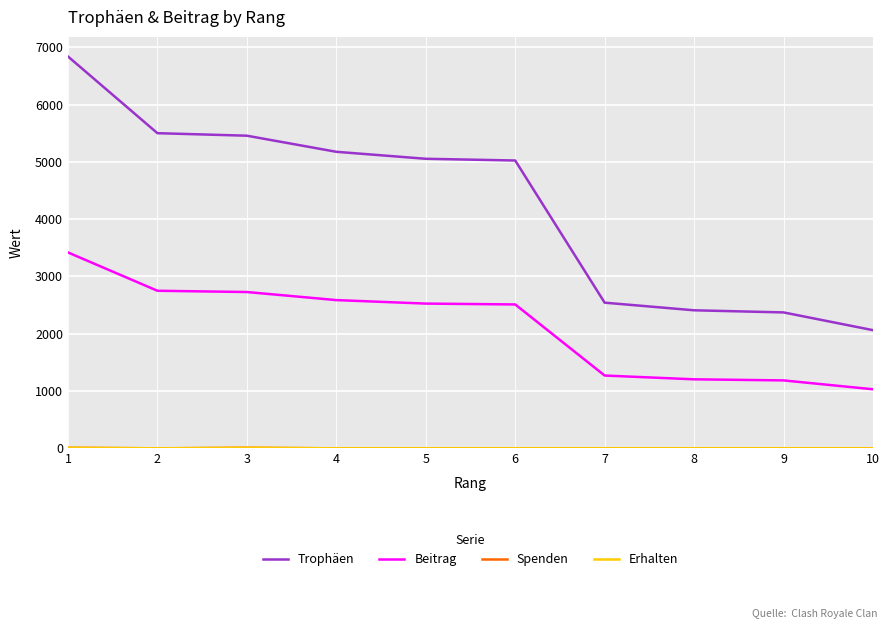

Is this an area chart (filled region under the line)?

No